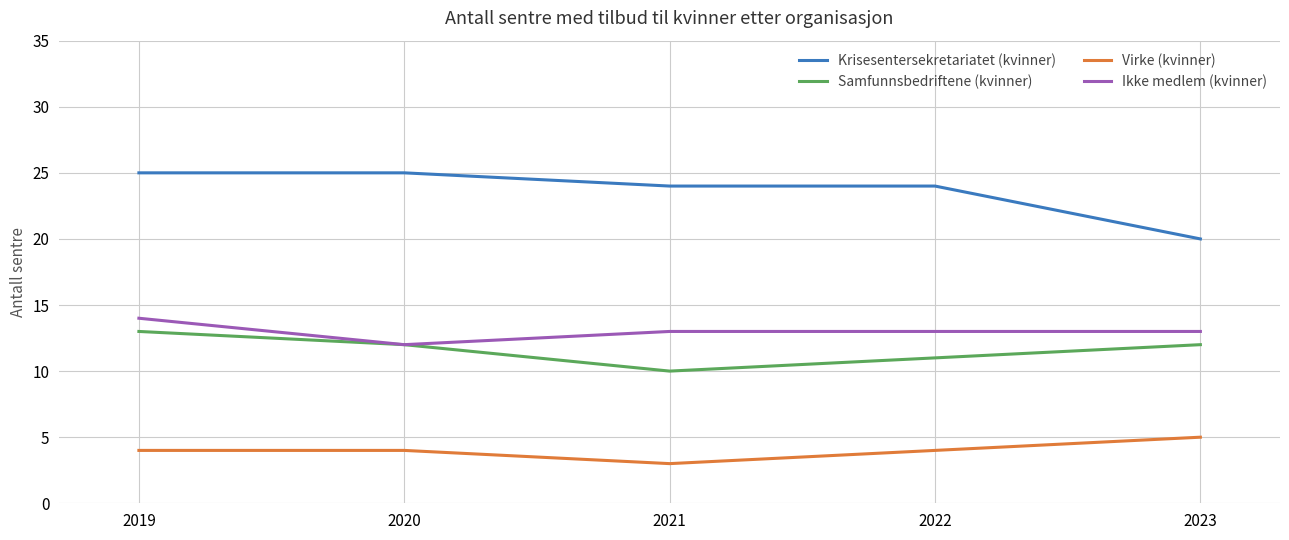

Count the number of categories in the chart.

5